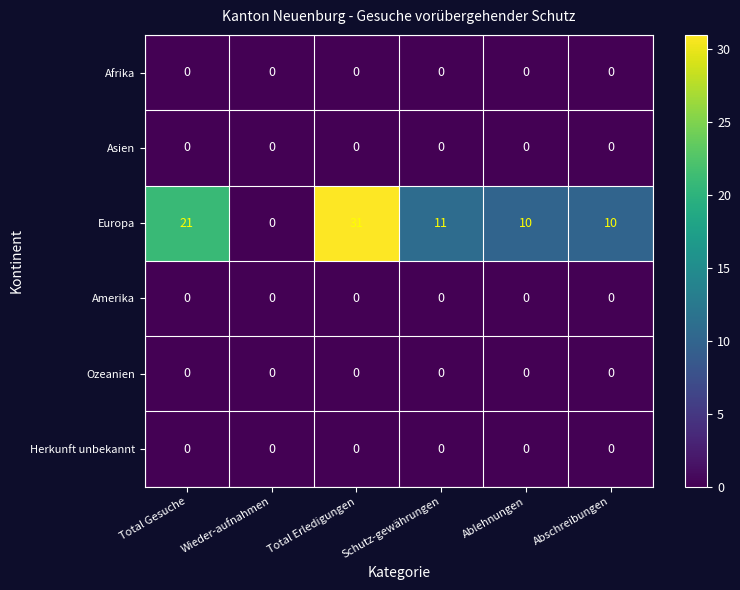

Which series changed the most between Wieder-aufnahmen and Schutz-gewährungen?

Europa